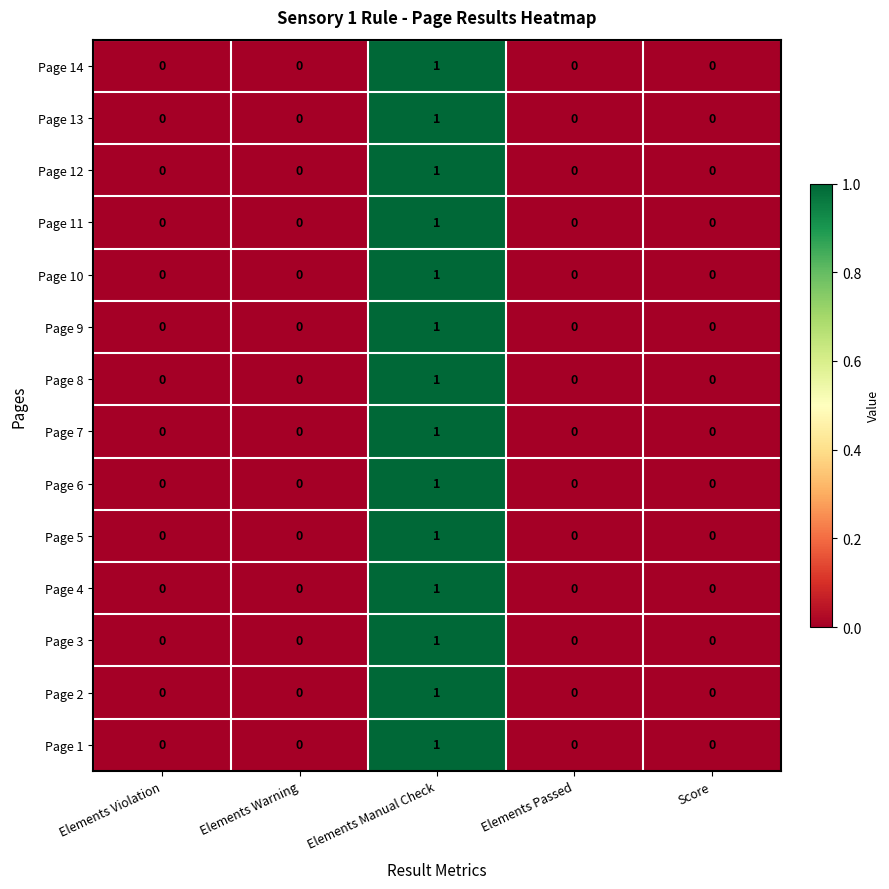

At which category is the sum across all series the highest?

Elements Manual Check